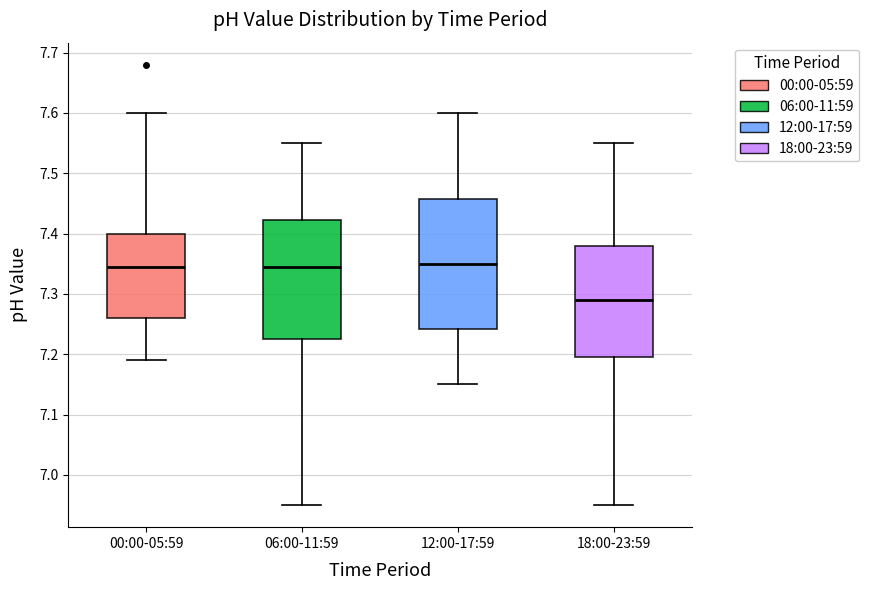

Where does the upper whisker of the box for 06:00-11:59 end on the y-axis? The values are not printed on the chart, so give them approximately, as read against the axis.

7.55